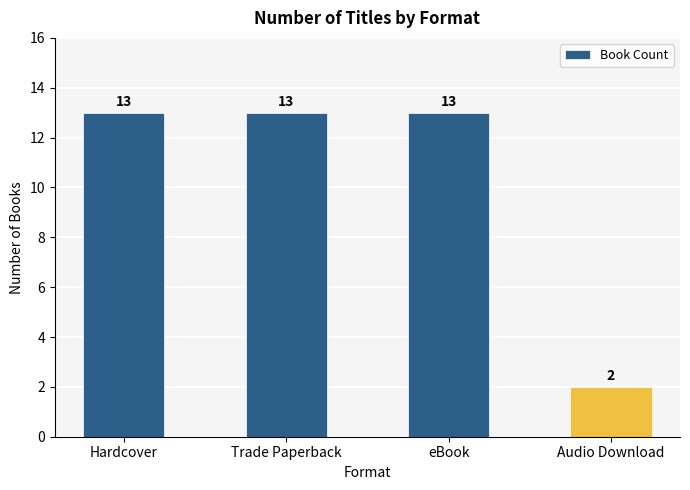

What is the ratio of the value at Hardcover to the value at Trade Paperback?

1.0